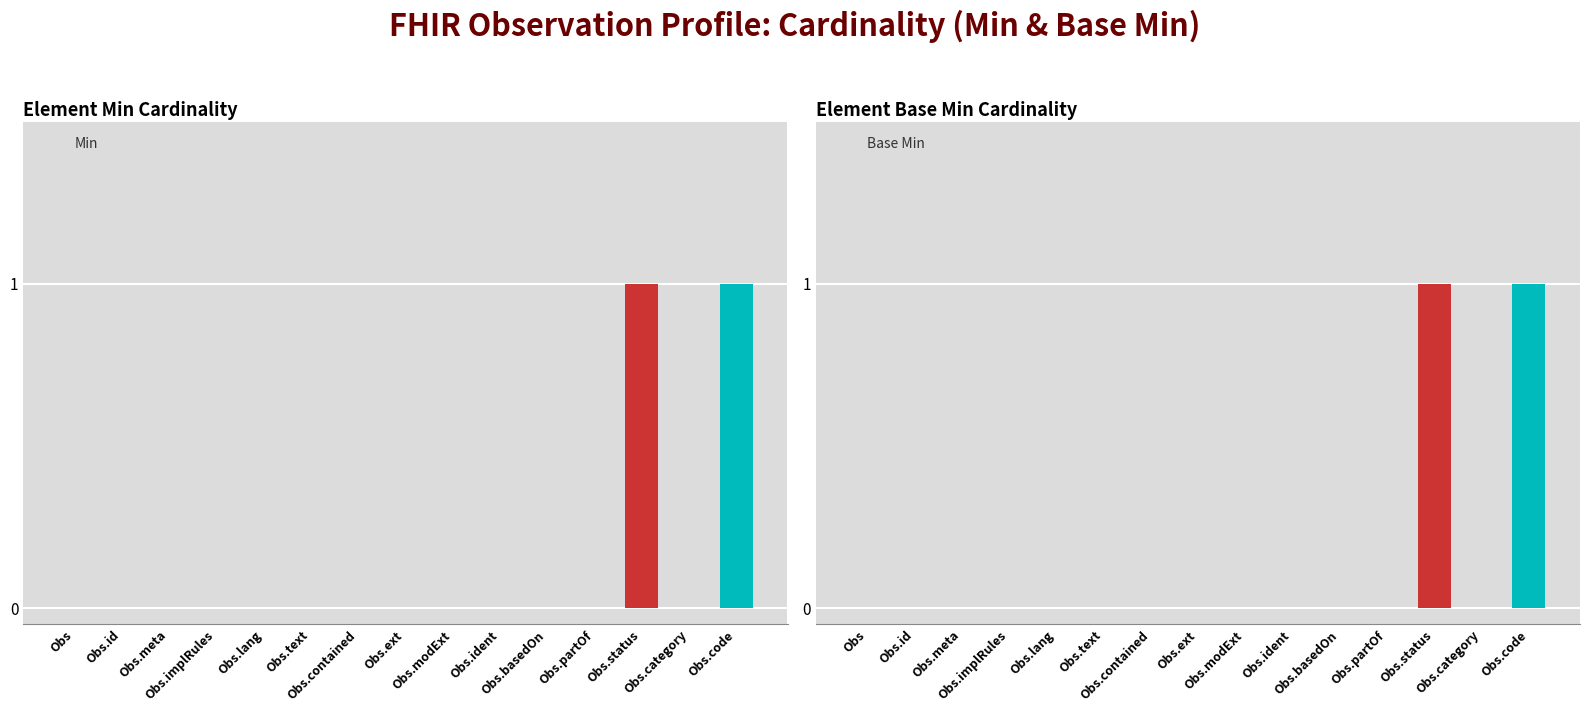

Which series has the largest total across all categories?

Min